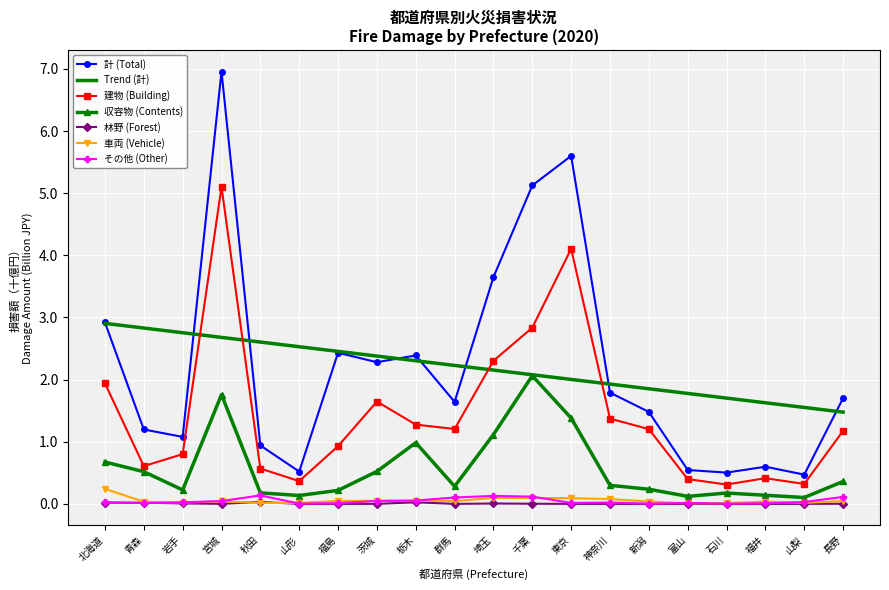

Which series changed the most between 群馬 and 山梨?

計 (Total)